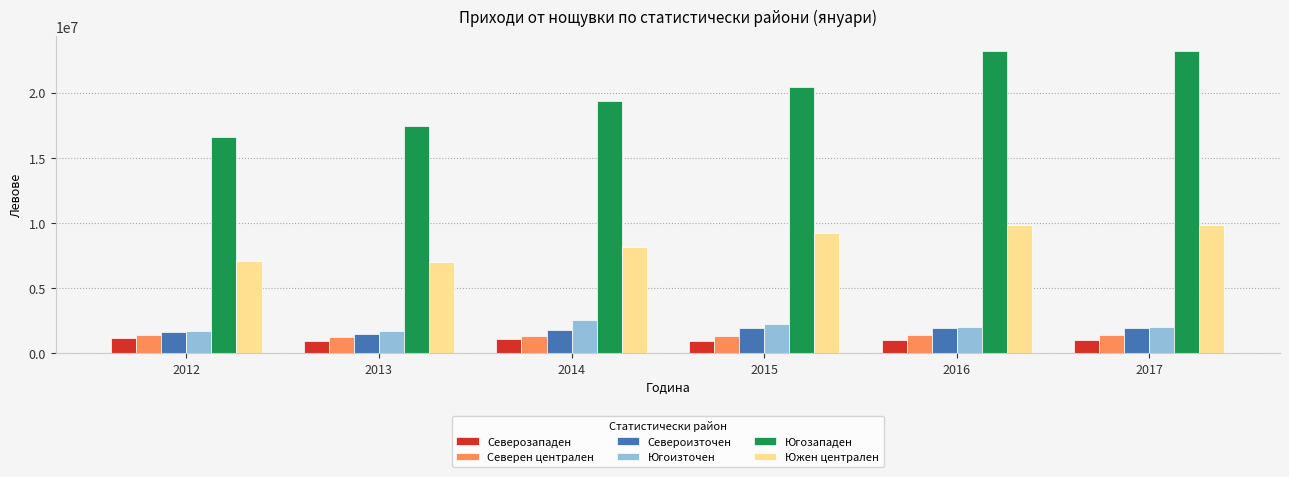

Does the chart contain any negative values?

No